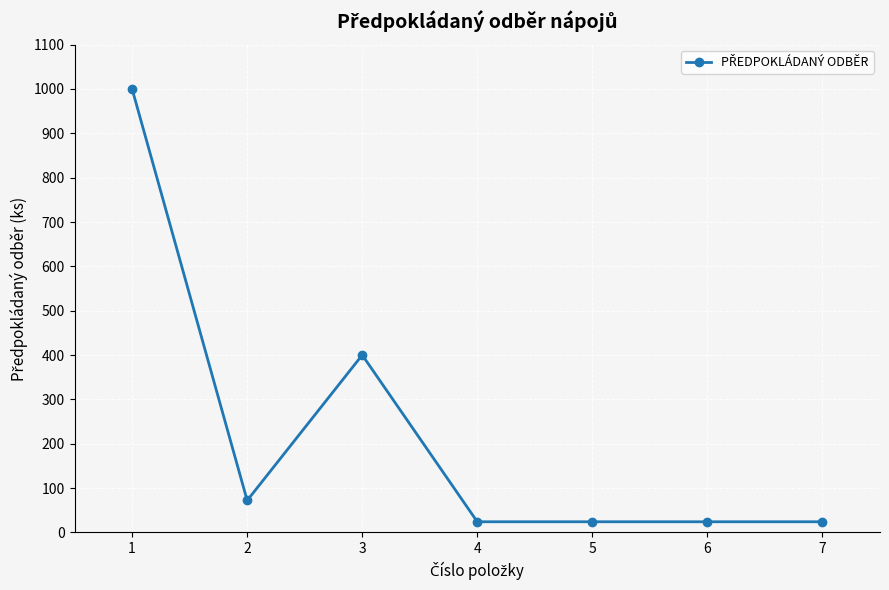

What is the value of the 6th point from the left?

24